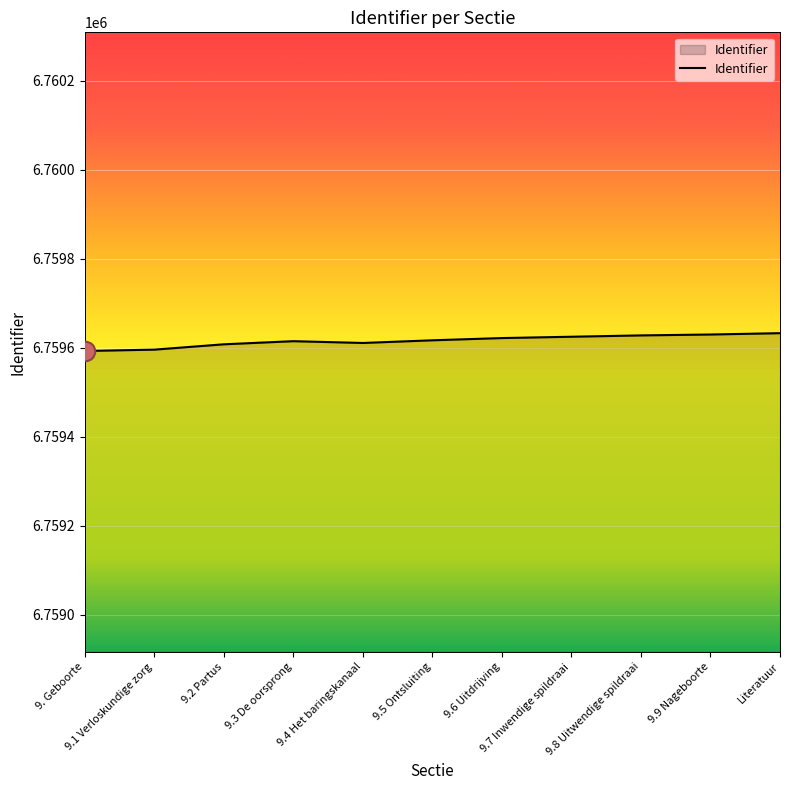

What is the minimum value shown in the chart?

6759593